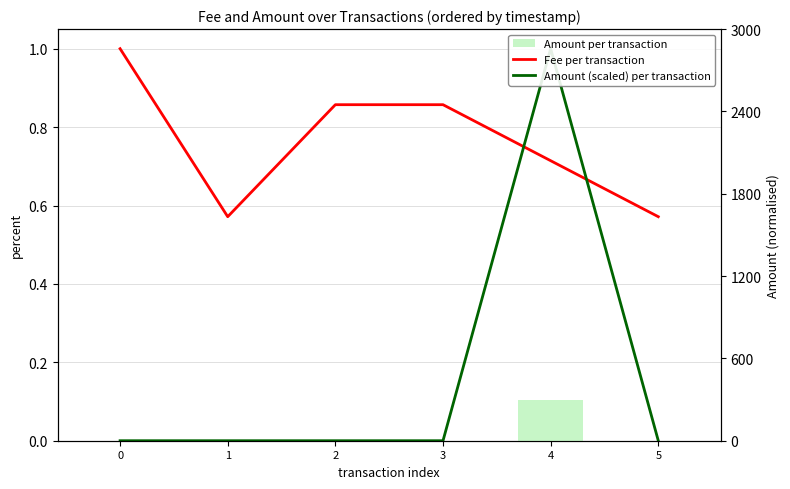

The value of Fee per transaction at 4 is 0.7. True or false?

True